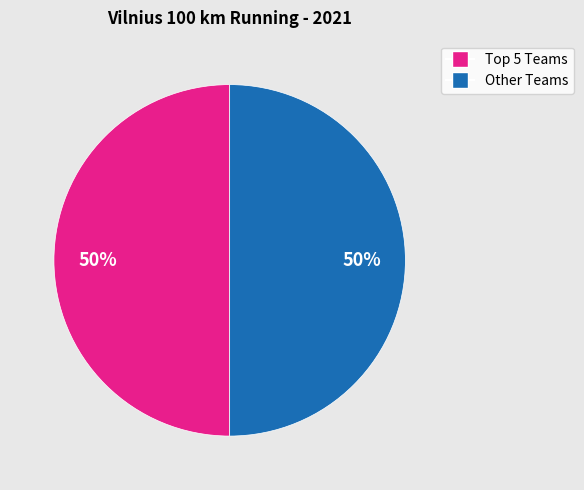

To the nearest percent, what is the average slice percentage?

50%